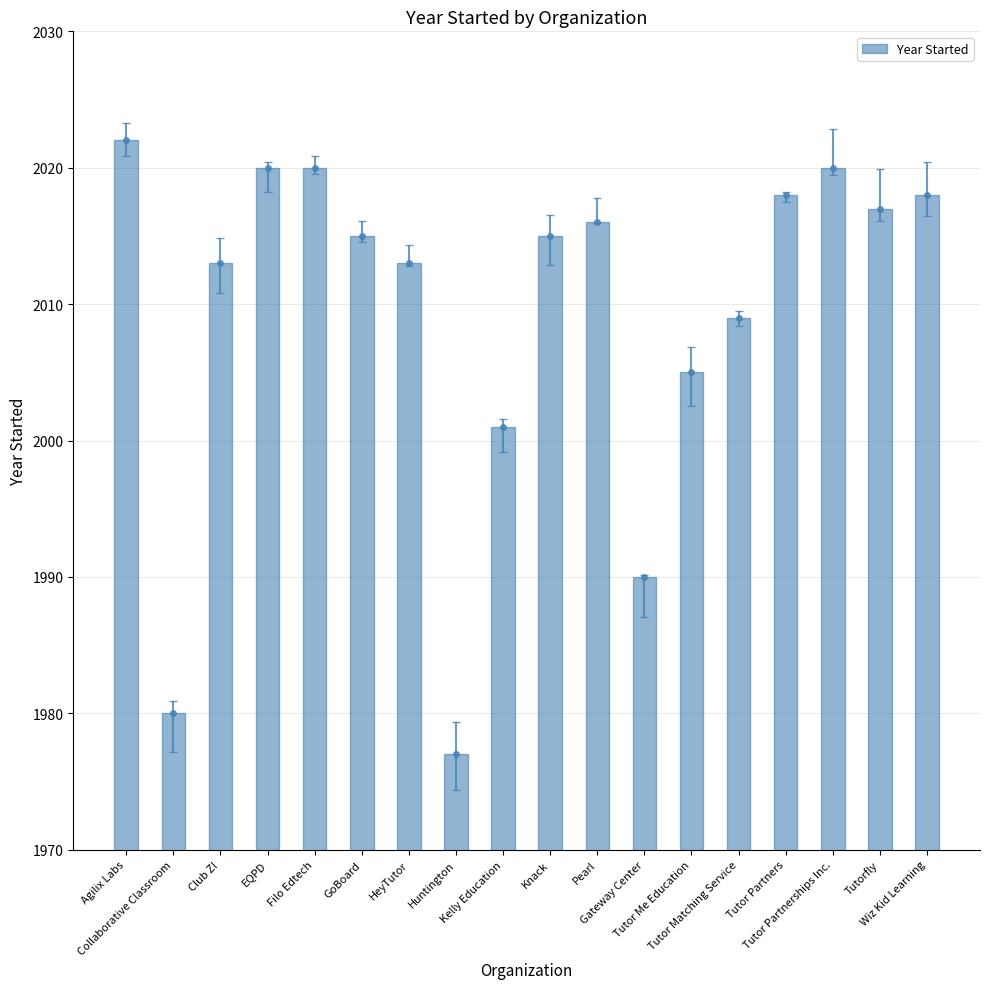

How many bars are there in total?

18